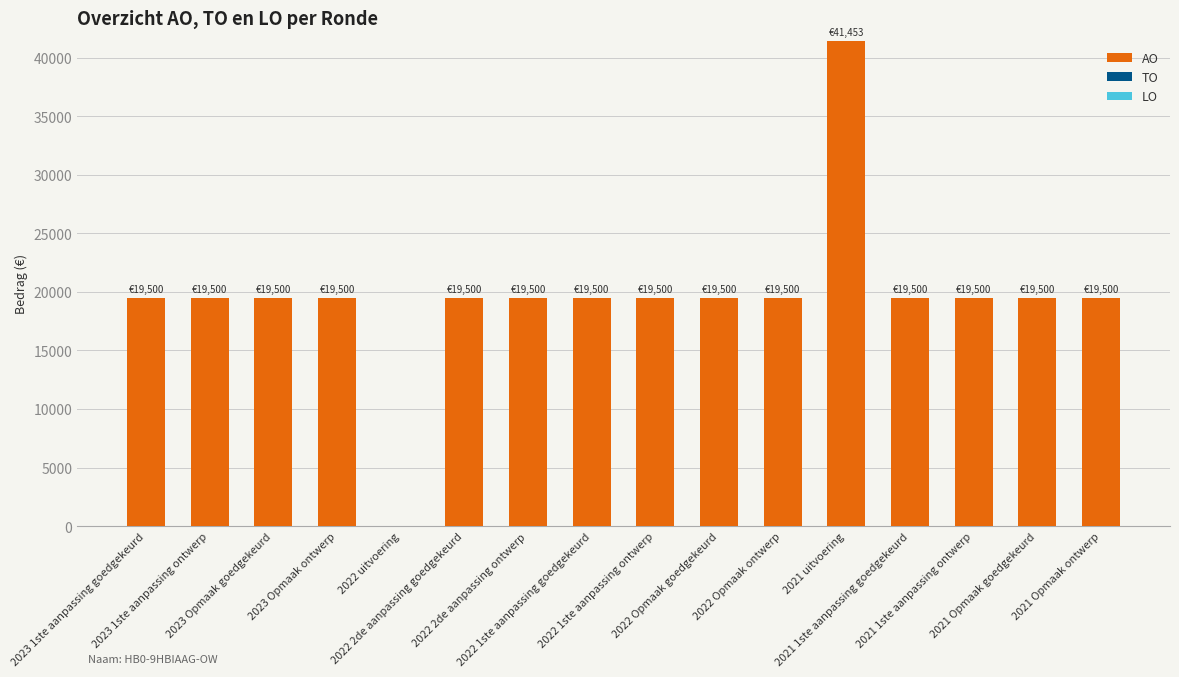

What is the sum of all values?

314453